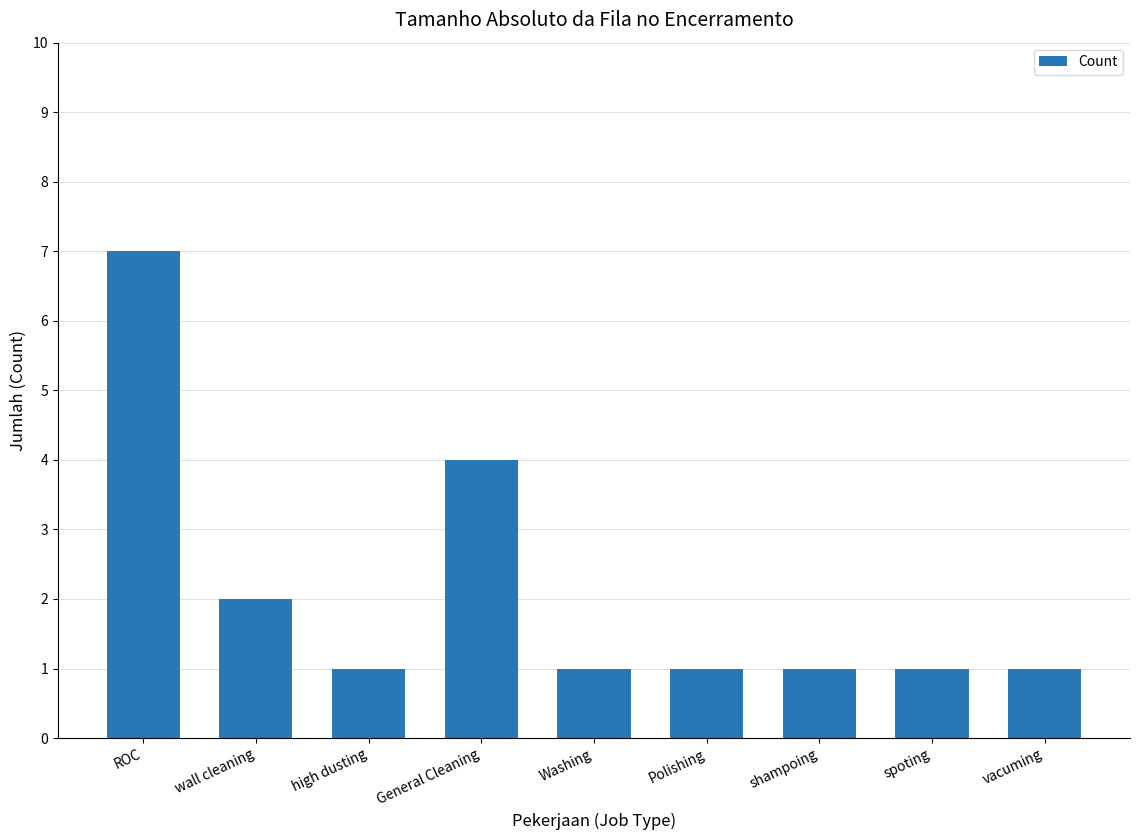

Reading left to right, transcribe all the data shown in this chart.

7	2	1	4	1	1	1	1	1